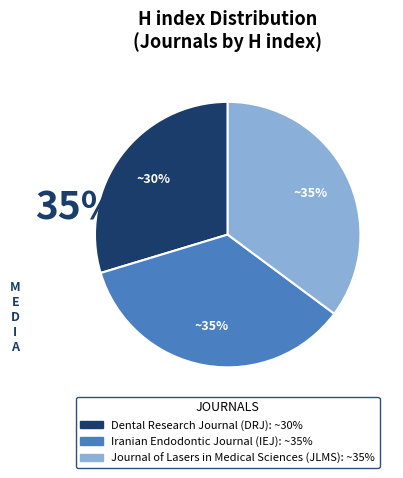

Count the number of slices in the pie.

3